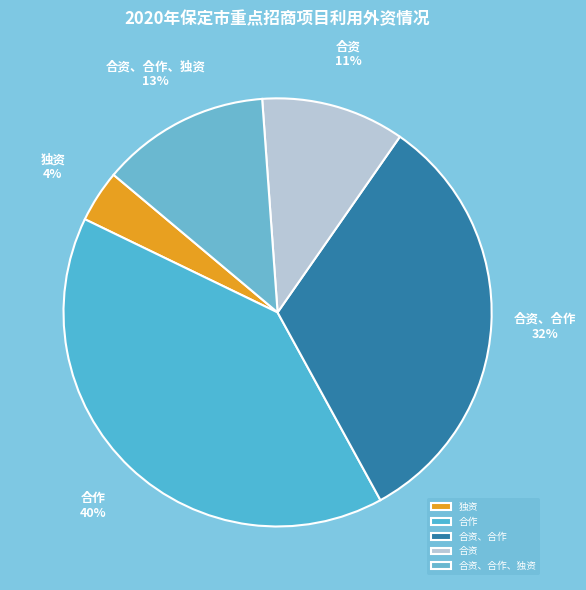

What is the smallest slice in the pie chart?

独资